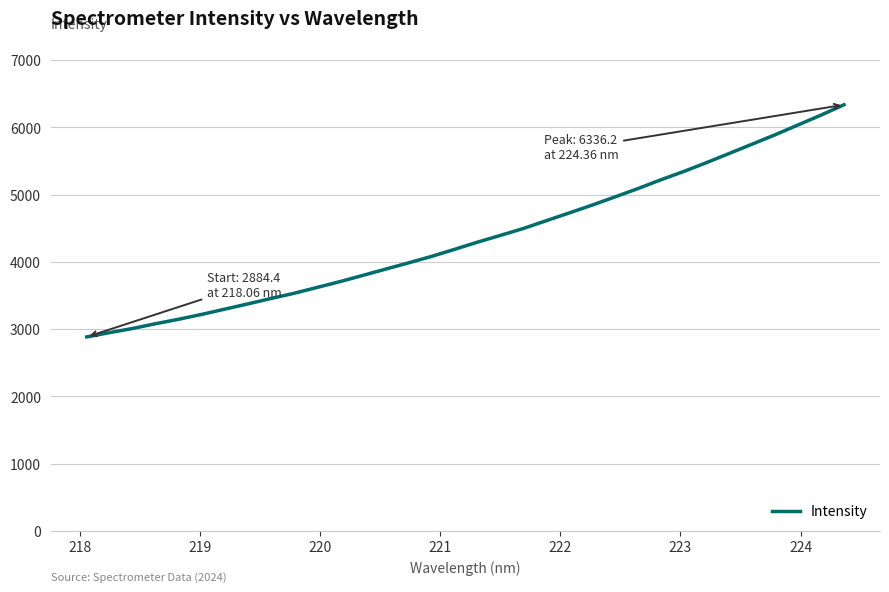

Reading left to right, extract all data points from this chart.

2884.4	2948.6	3010.1	3081.1	3147.0	3219.1	3296.6	3374.2	3454.0	3531.2	3617.5	3704.4	3797.2	3891.2	3984.3	4080.2	4184.6	4291.7	4392.5	4494.9	4610.6	4725.9	4842.8	4964.6	5088.5	5219.0	5343.3	5475.8	5613.1	5751.8	5890.8	6036.8	6182.9	6336.2